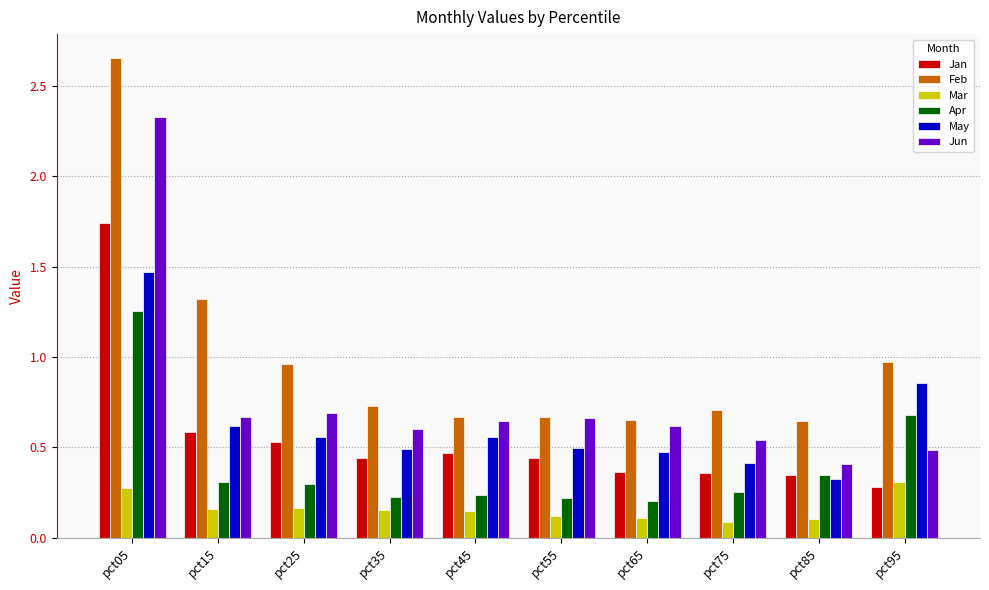

Count the Jan values in the range 0 to 1.

9